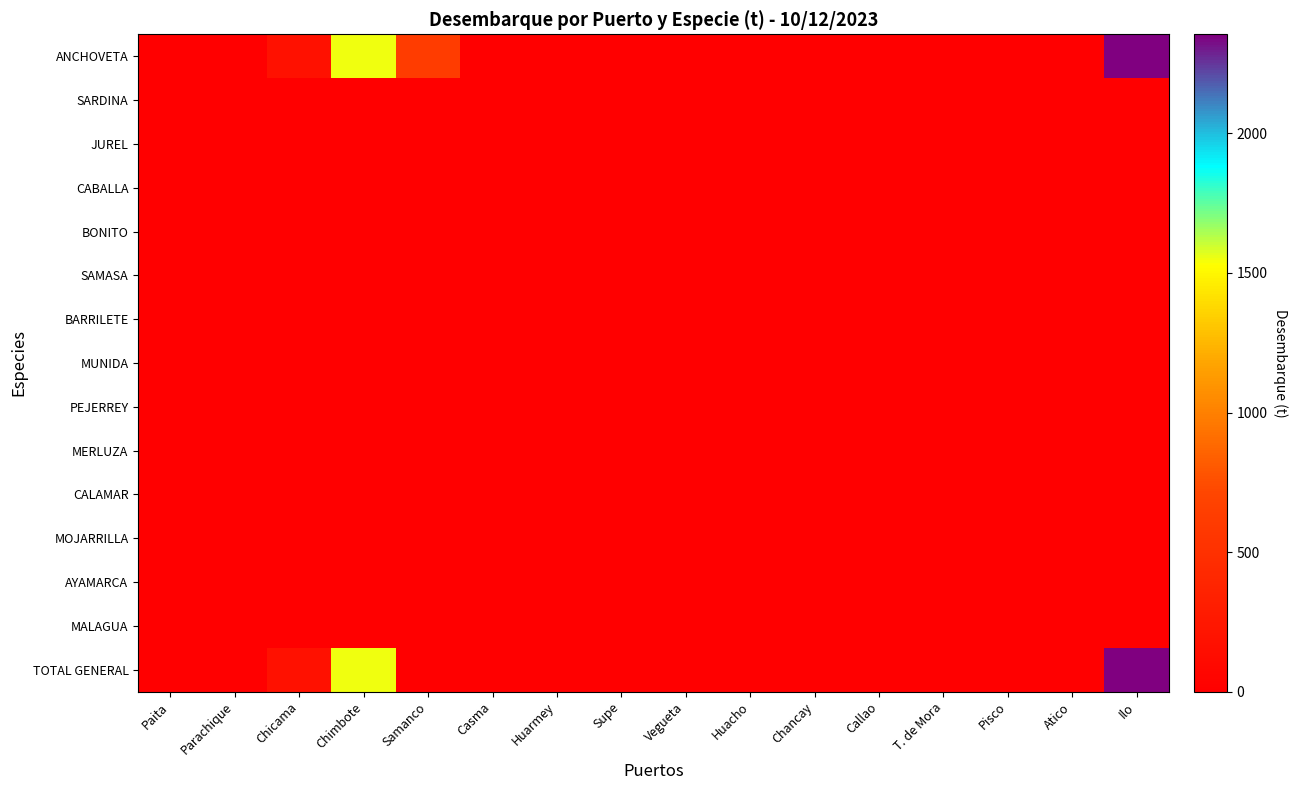

Which series has the widest spread of values?

TOTAL GENERAL